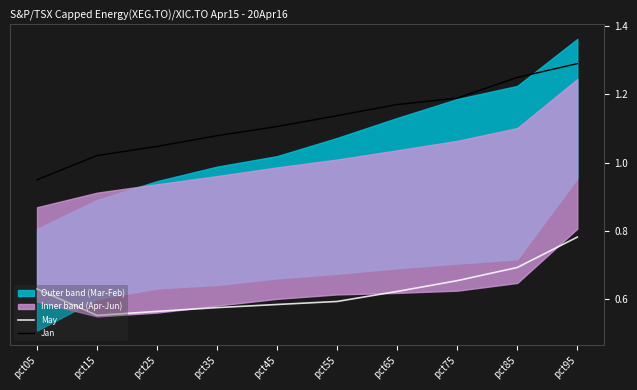

Which category has the highest value in the May series?

pct95